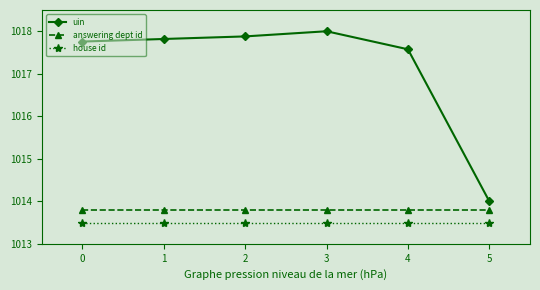

Reading right to left, transcribe all the data shown in this chart.

uin: 1014.0	1017.6	1018.0	1017.9	1017.8	1017.8
answering dept id: 1013.8	1013.8	1013.8	1013.8	1013.8	1013.8
house id: 1013.5	1013.5	1013.5	1013.5	1013.5	1013.5